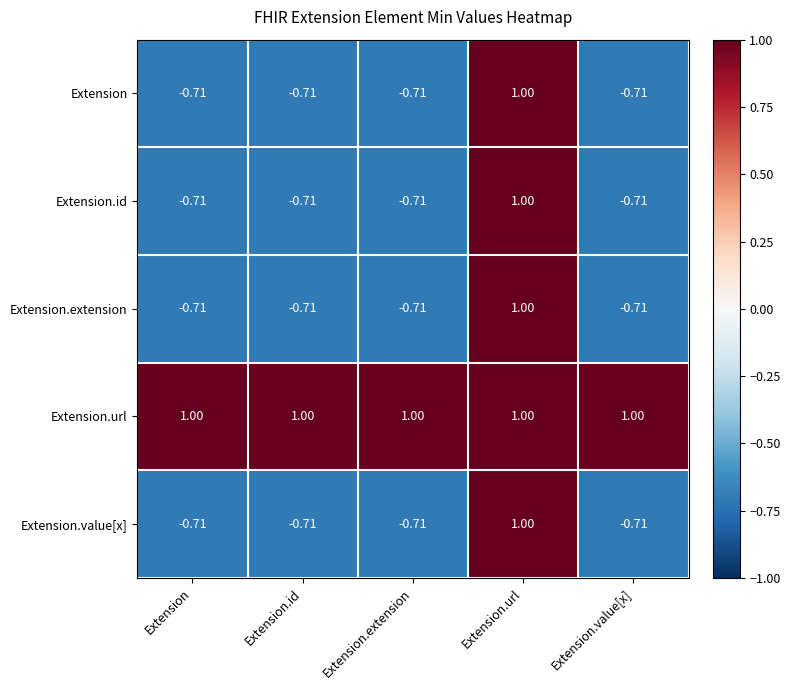

At which label does Extension.extension first exceed 0?

Extension.url